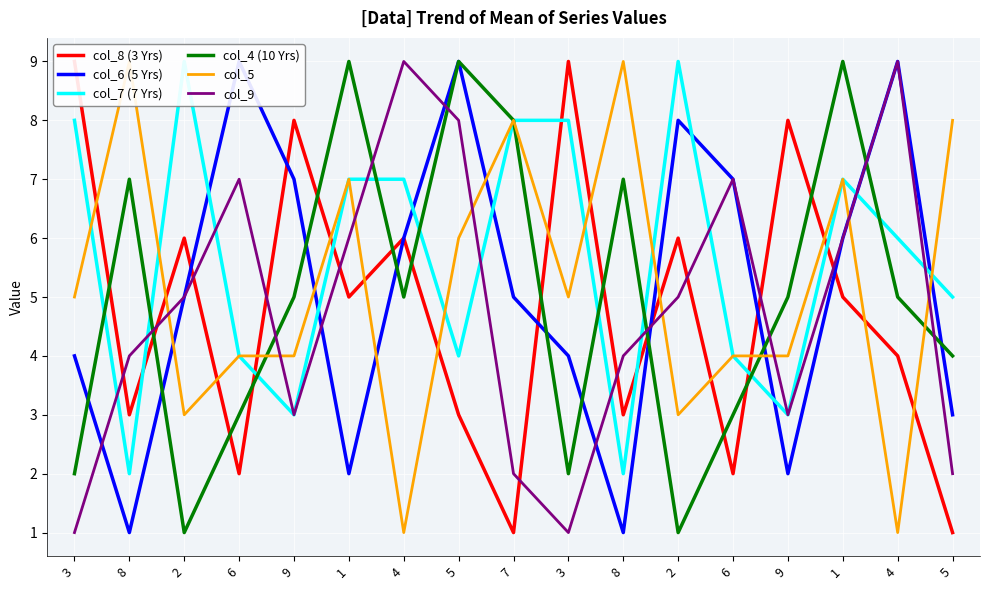

Between 2 and 4, which series saw the biggest shift?

col_4 (10 Yrs)